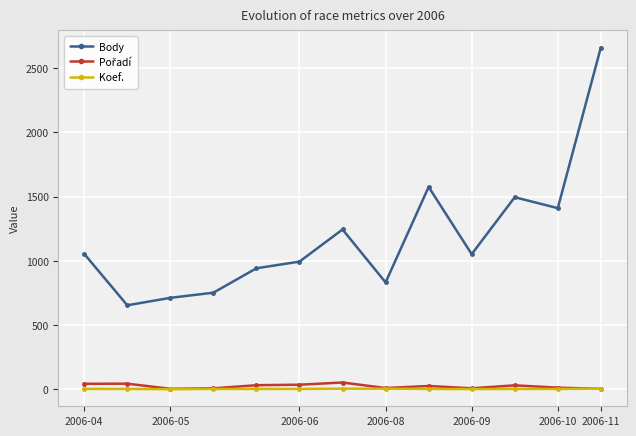

At how many categories does at least one series exceed 191?

13